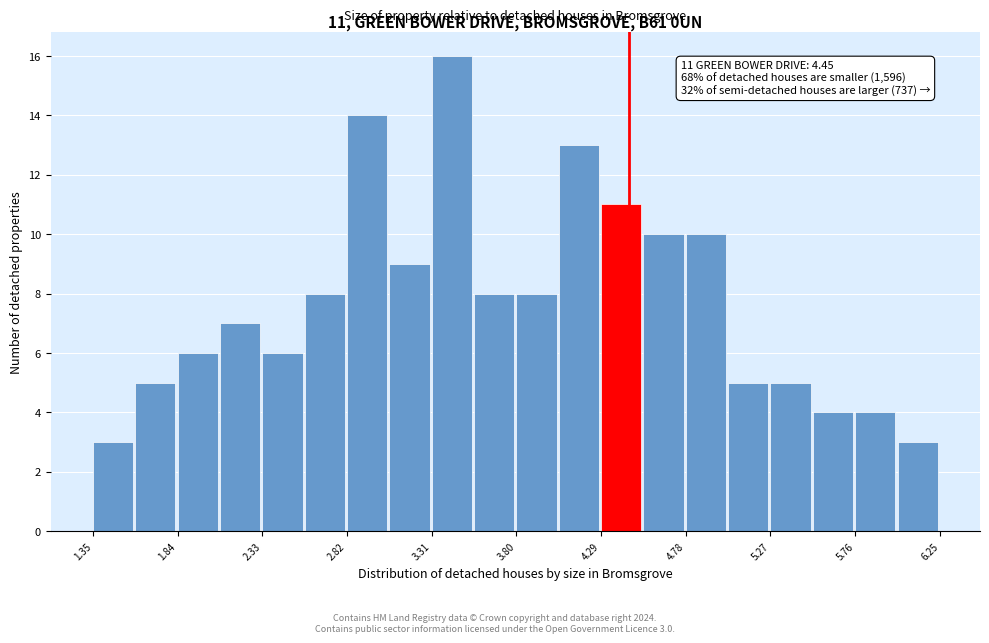

Which range on the x-axis has the tallest bar?

3.310 to 3.555